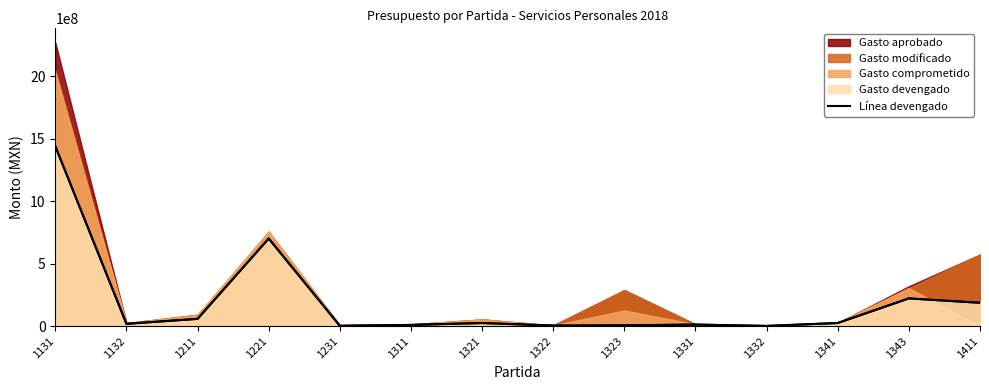

True or false: there are more than 0 points higher than both neighbors.

True